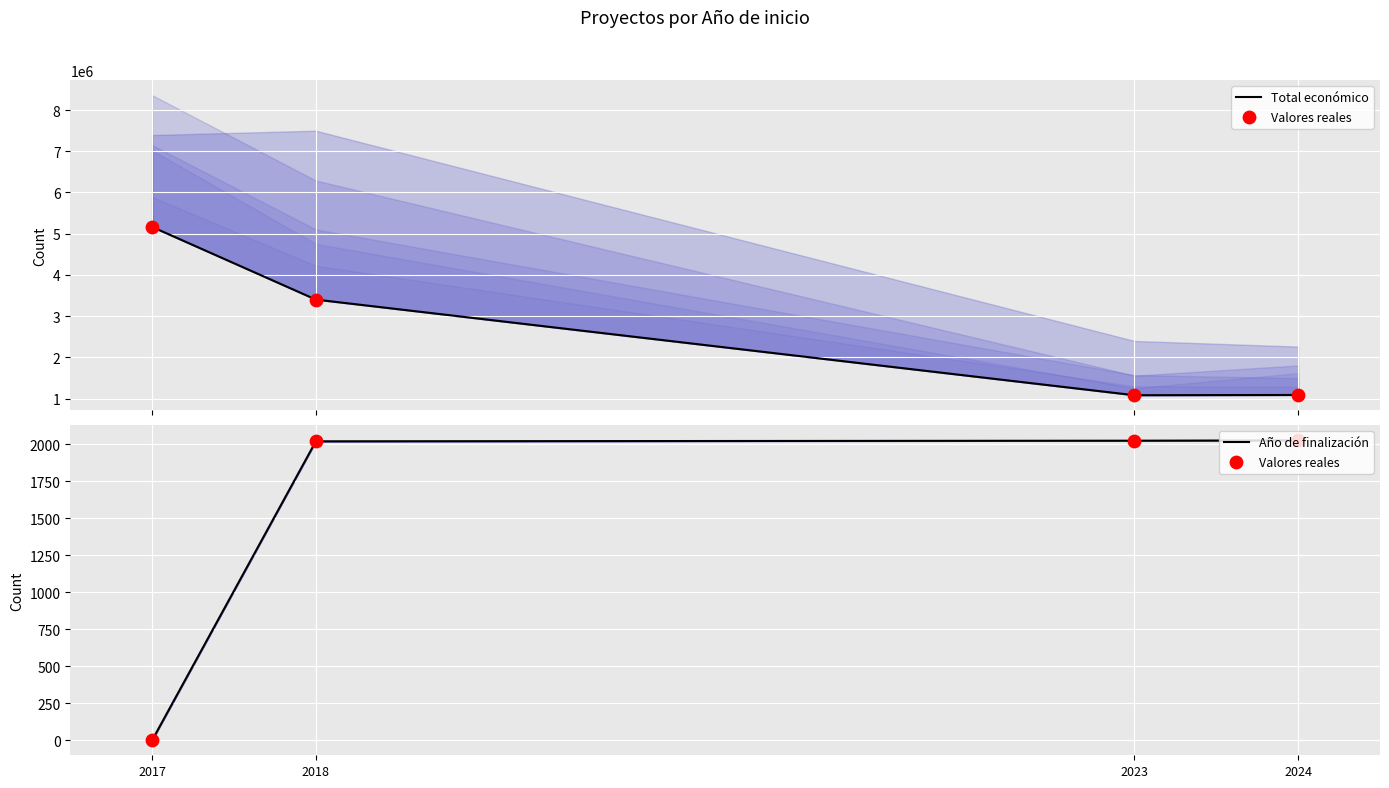

What are all the series names shown in the legend?

Total económico, Valores reales, Año de finalización